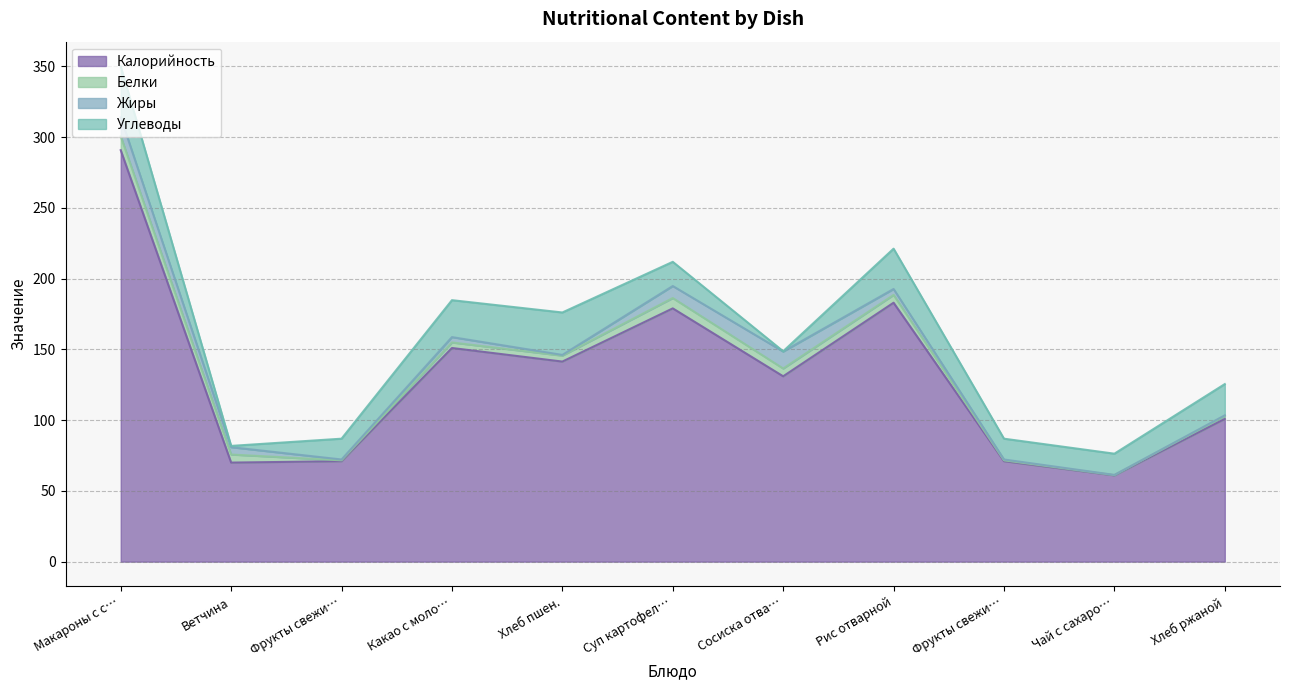

The Углеводы series shows 30.0 at Хлеб пшен.. True or false?

True